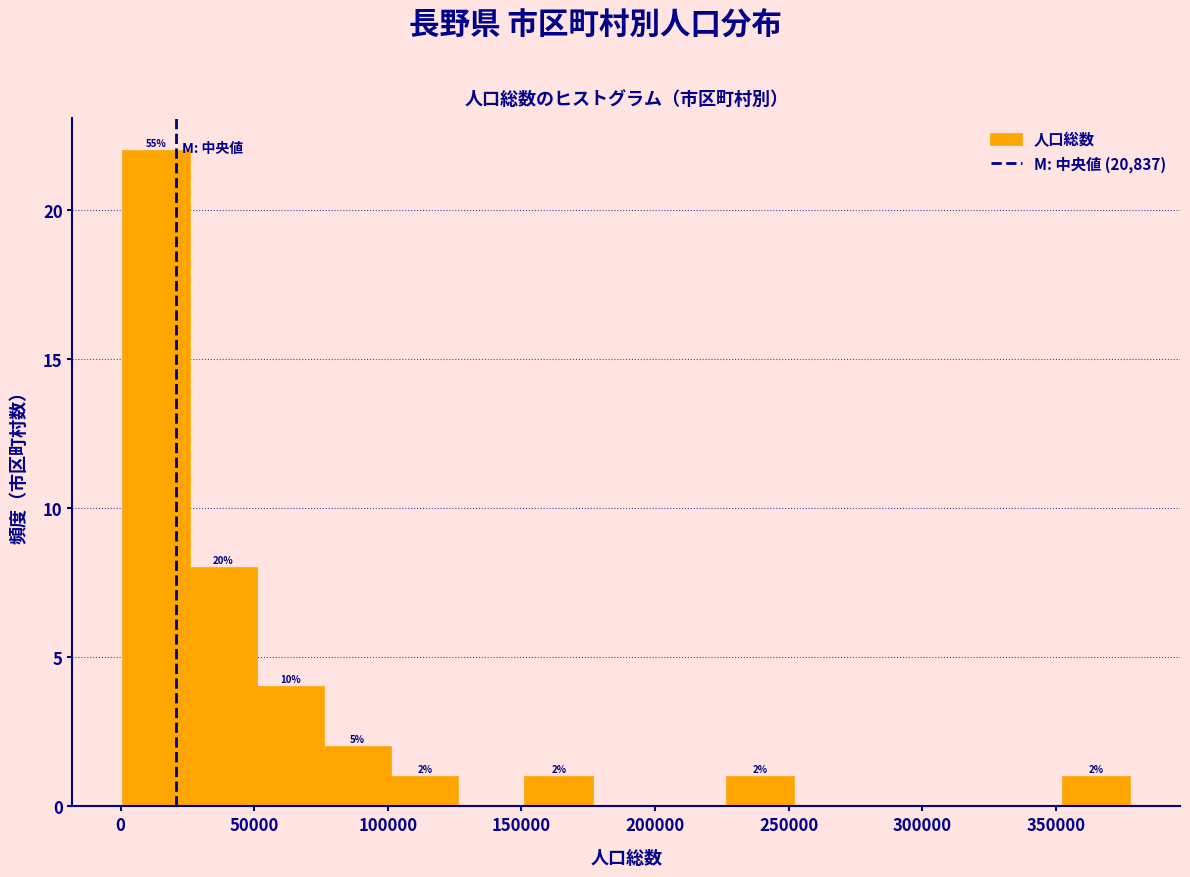

Which range on the x-axis has the tallest bar?

0 to 25000